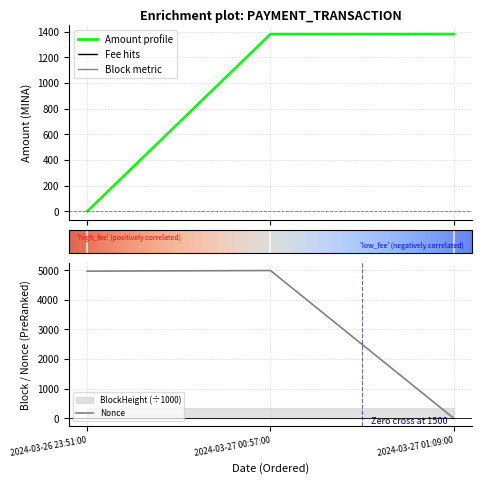

Which category has the lowest value in the BlockHeight series?

2024-03-26 23:51:00